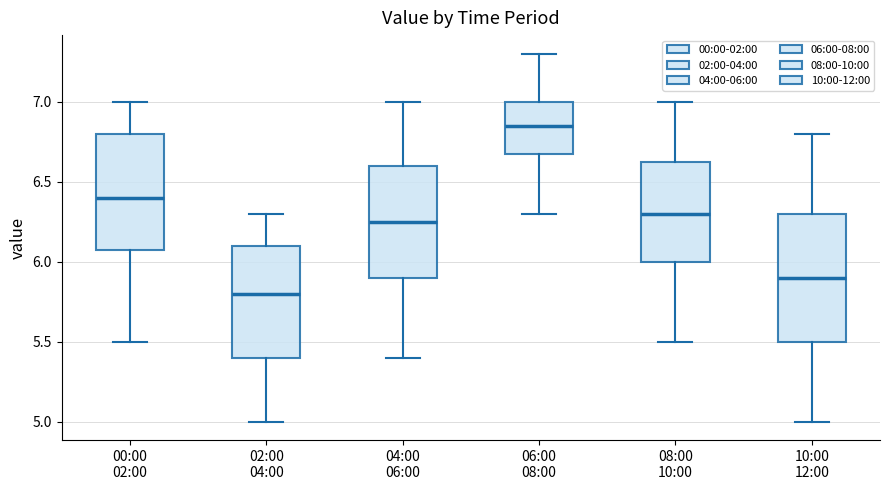

Comparing the boxes themselves (not the whiskers), which one is the tallest?

10:00 12:00